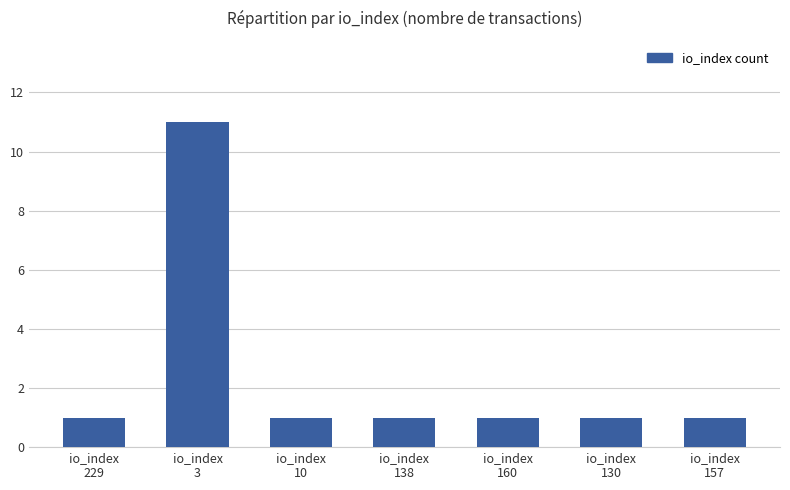

How many series are shown in this chart?

1